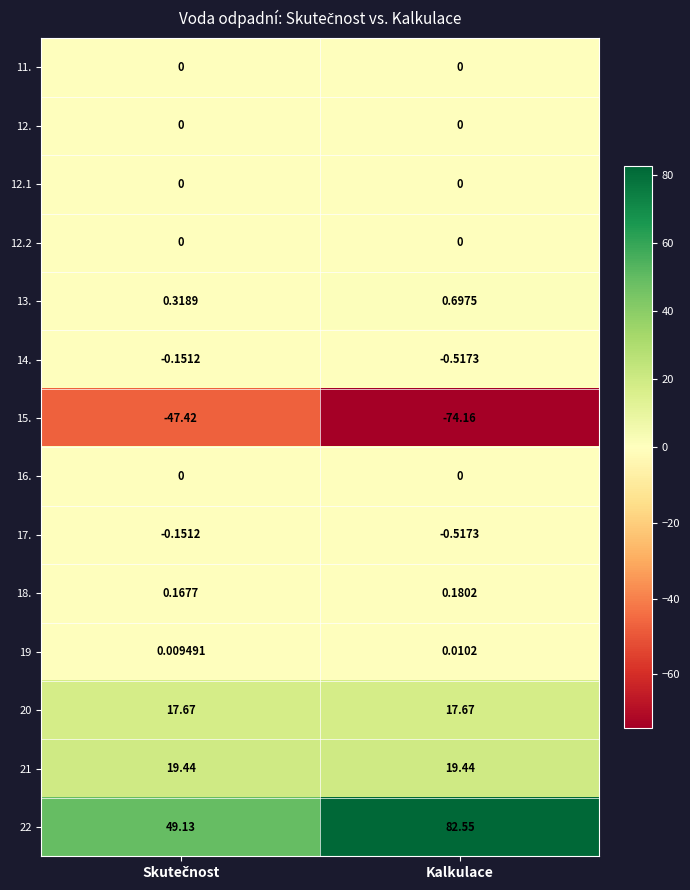

At which category is the sum across all series the highest?

Kalkulace